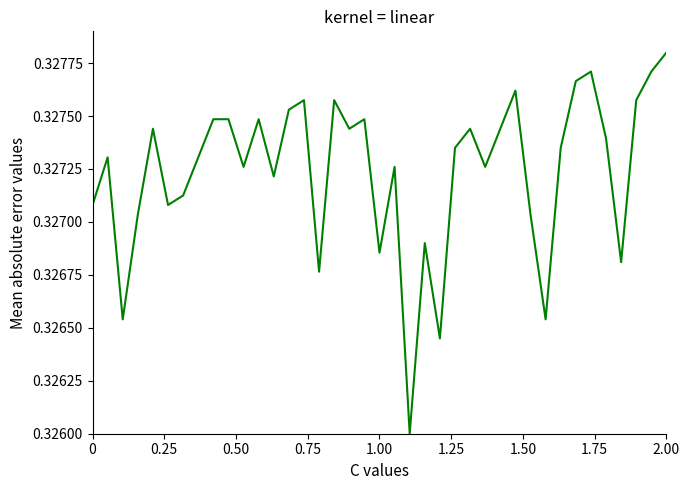

Count the values in the range 0 to 1.

39